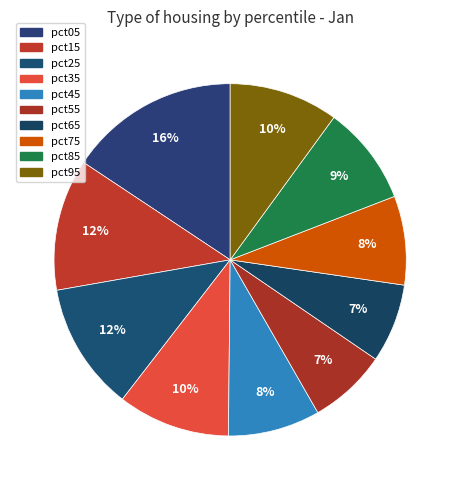

How much of the chart is everything except pct55?

92.8%